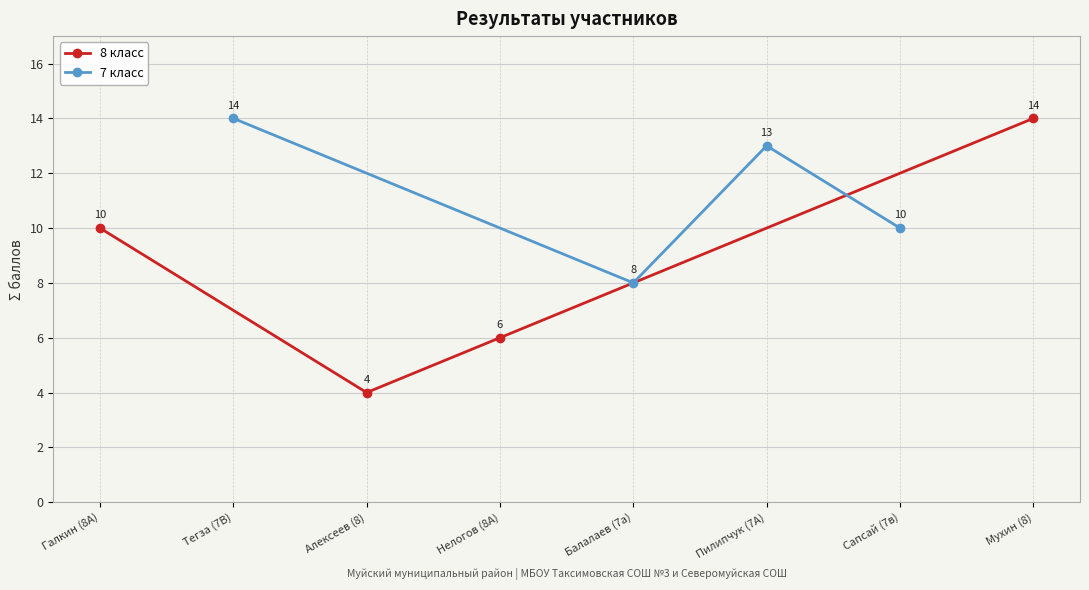

Where is the first local minimum for 8 класс?

Алексеев (8)